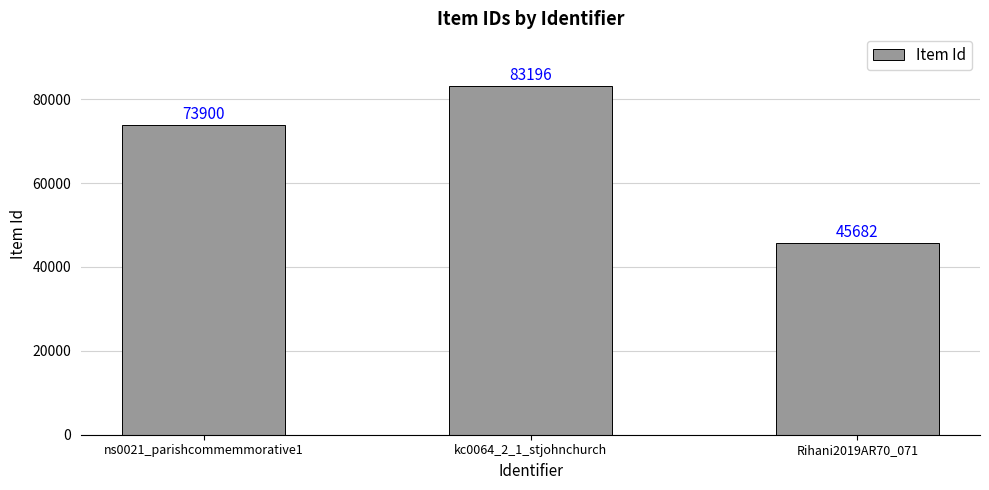

Rank the categories by value from highest to lowest.

kc0064_2_1_stjohnchurch, ns0021_parishcommemmorative1, Rihani2019AR70_071